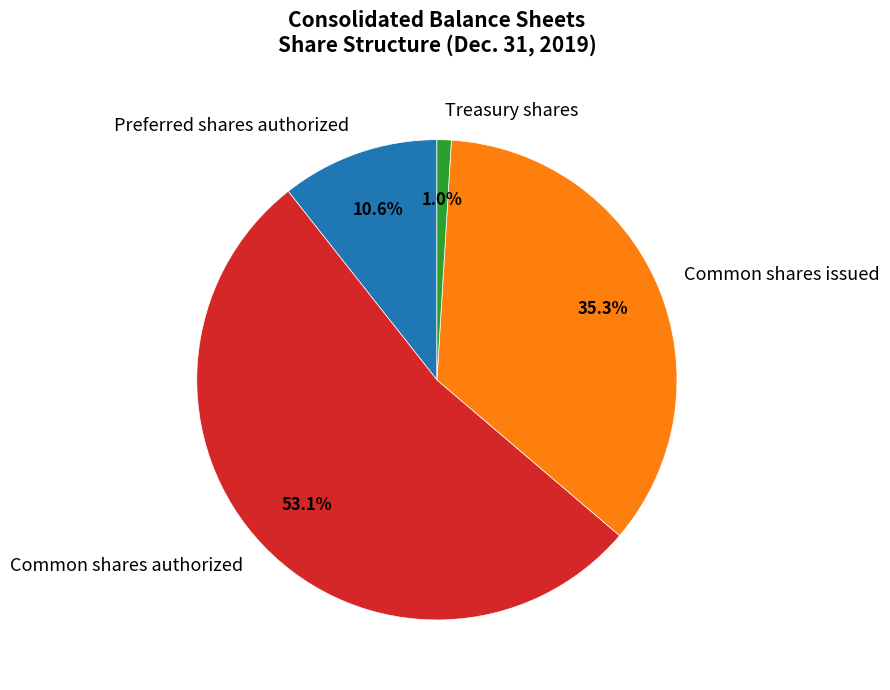

To the nearest percent, what is the average slice percentage?

25%